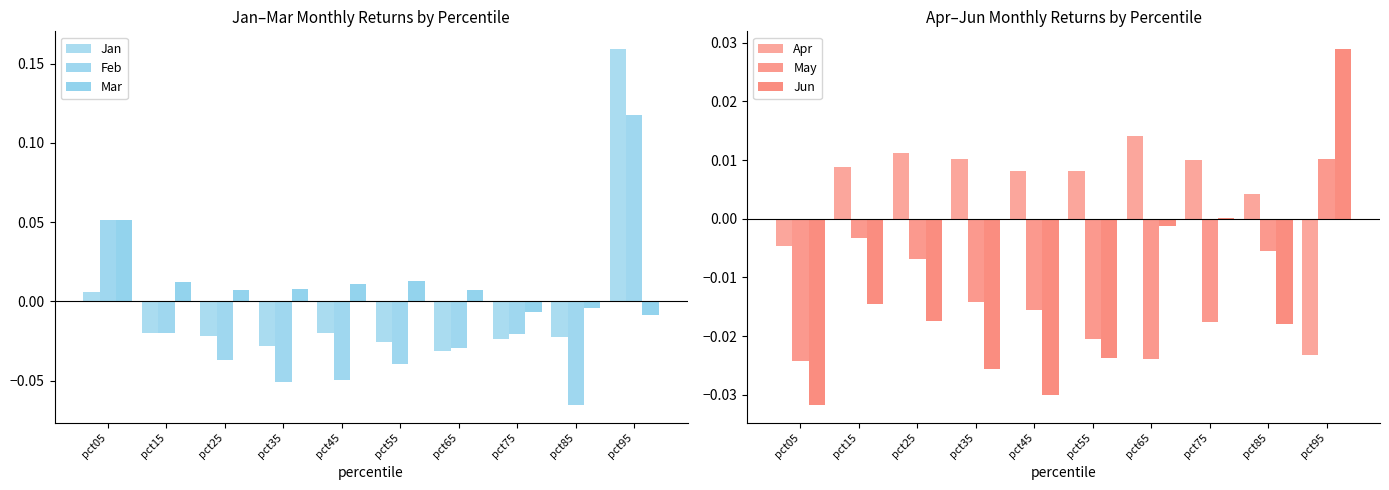

Between pct35 and pct55, which series saw the biggest shift?

Feb